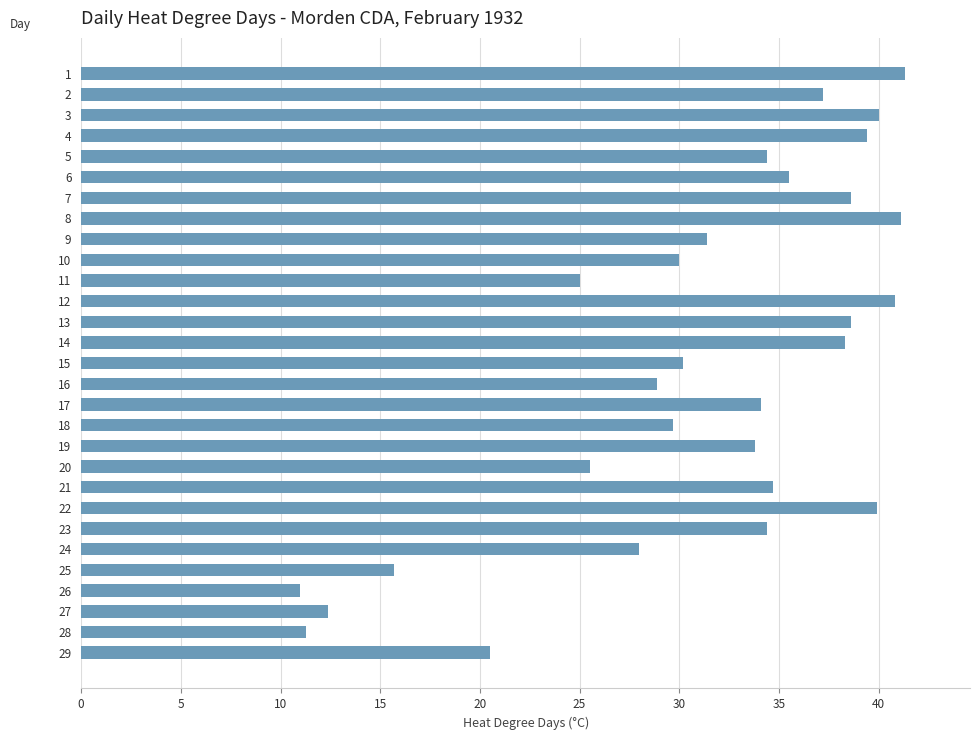

What is the smallest value displayed?

11.0